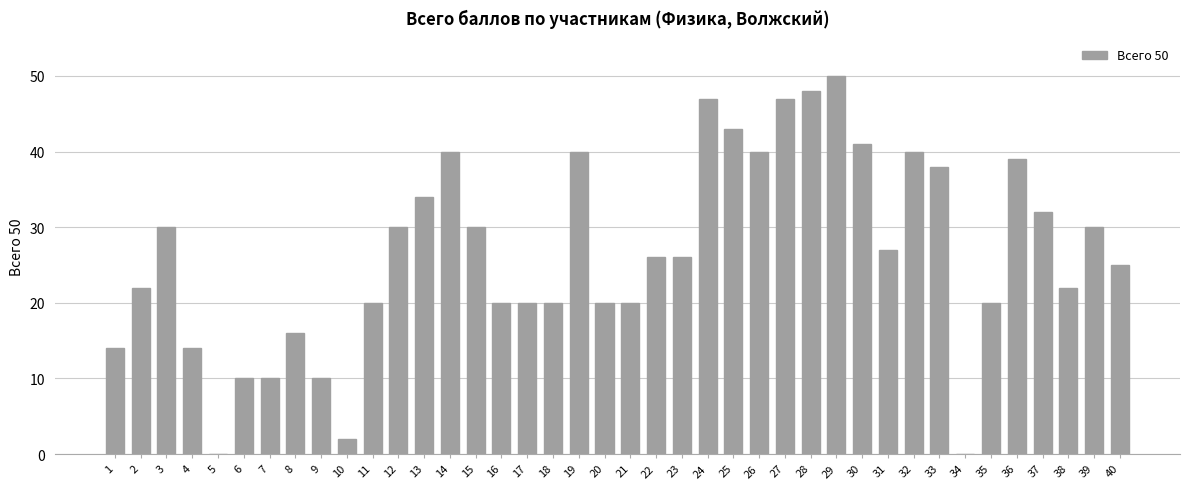

What is the change in value from 16 to 26?

+20